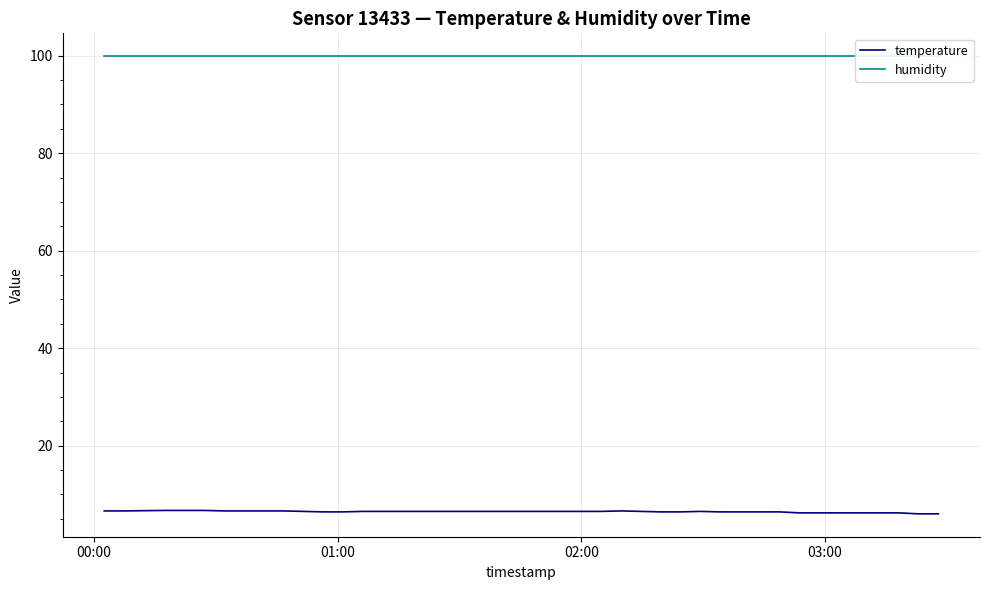

Does the chart display data point markers on the line(s)?

No